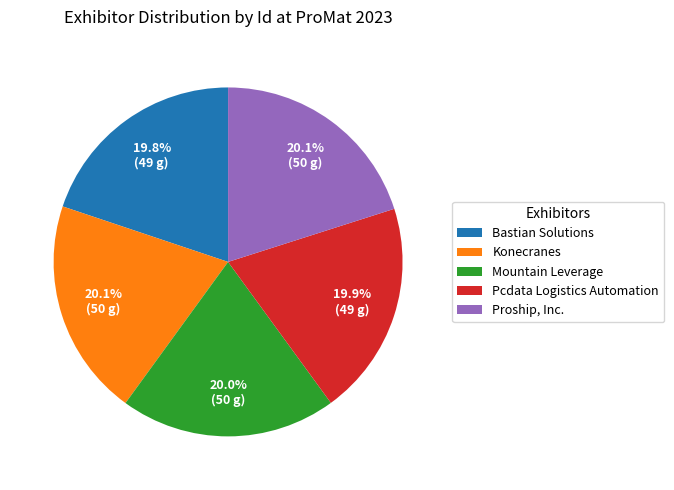

What portion of the pie excludes Proship, Inc.?

79.9%